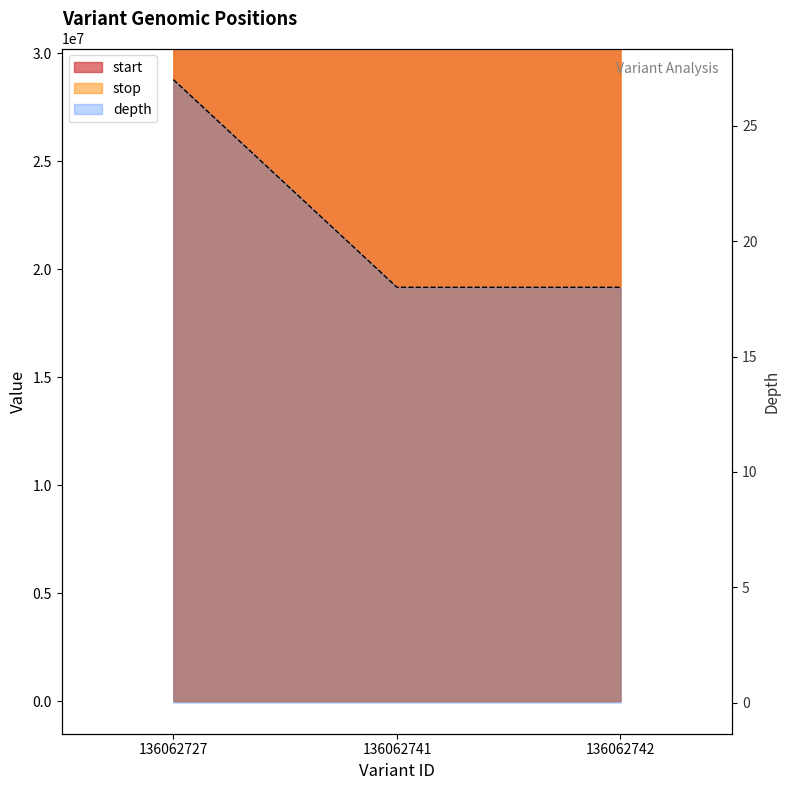

Does the chart have visible grid lines?

No